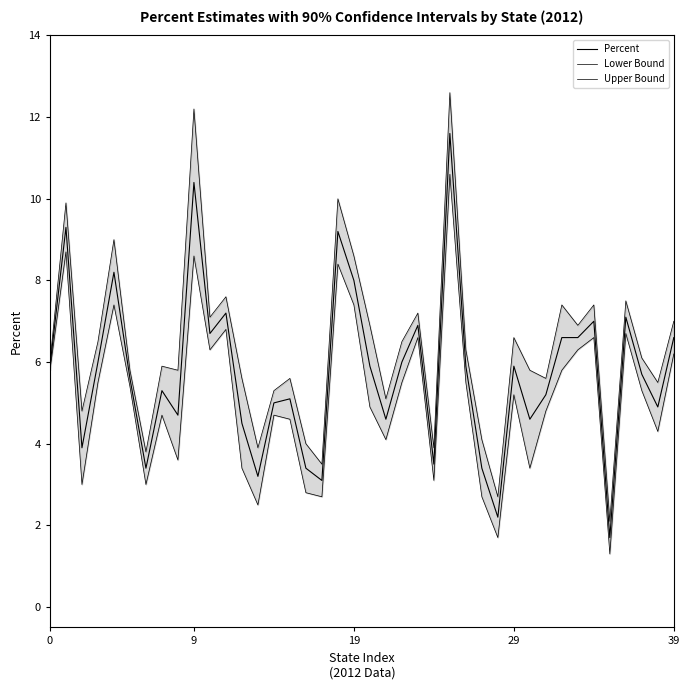

True or false: Percent has a value of 4.6 at 21.

True